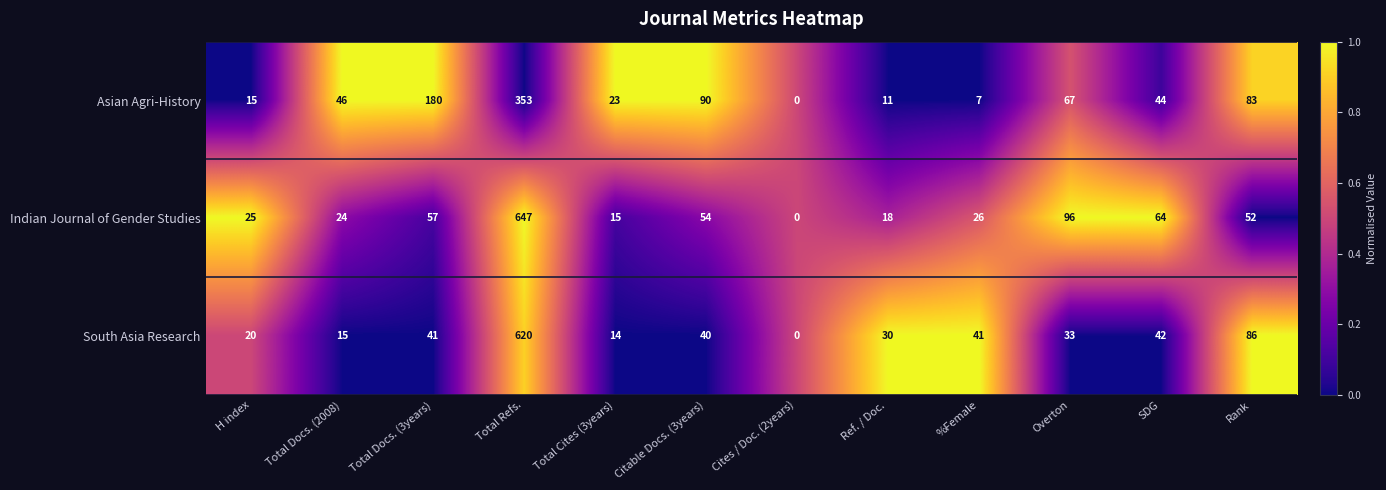

Rank the series at Ref. / Doc. from lowest to highest value.

Asian Agri-History, Indian Journal of Gender Studies, South Asia Research